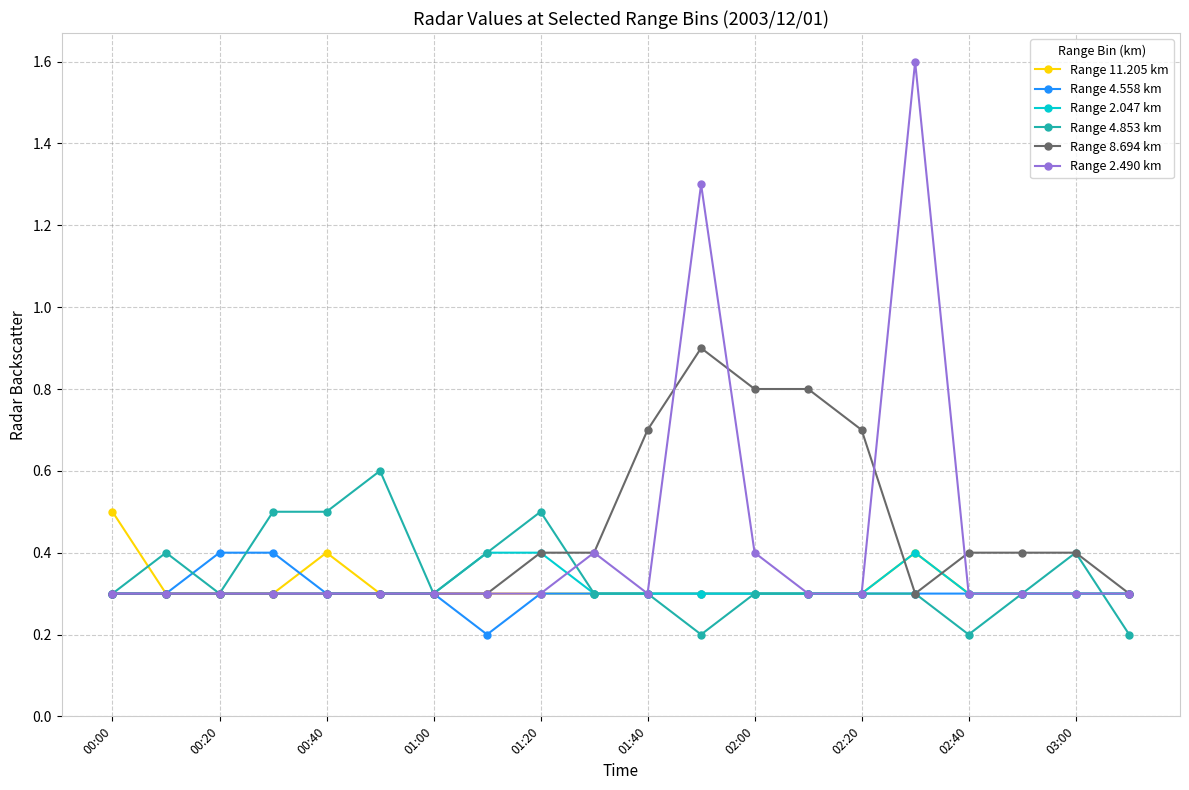

At how many categories does at least one series exceed 1?

2